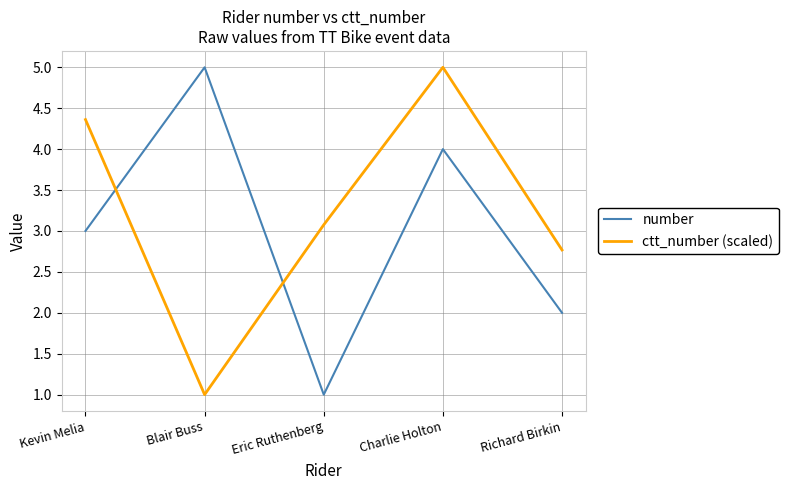

True or false: ctt_number (scaled) has a value of 8.0 at Charlie Holton.

False